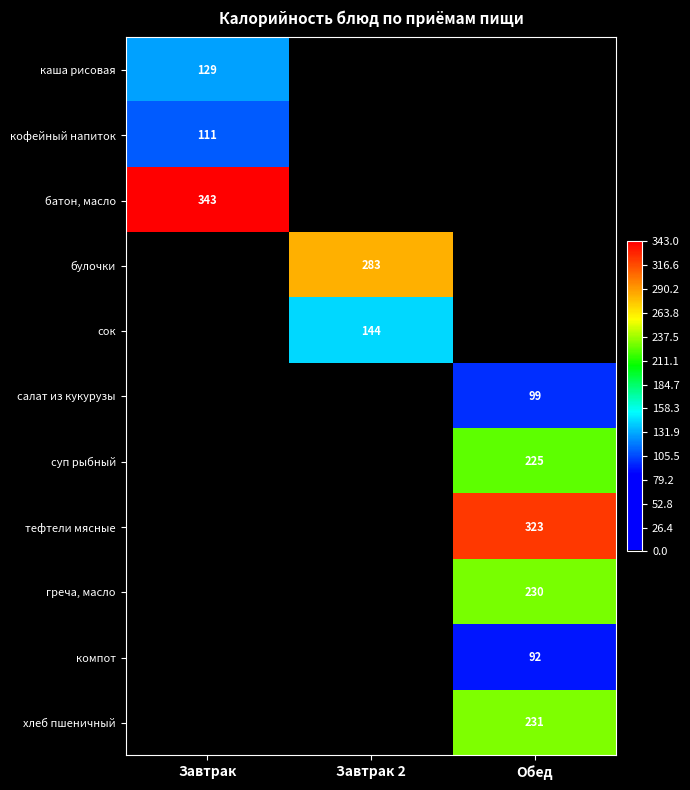

True or false: кофейный напиток has a value of 187 at Завтрак.

False